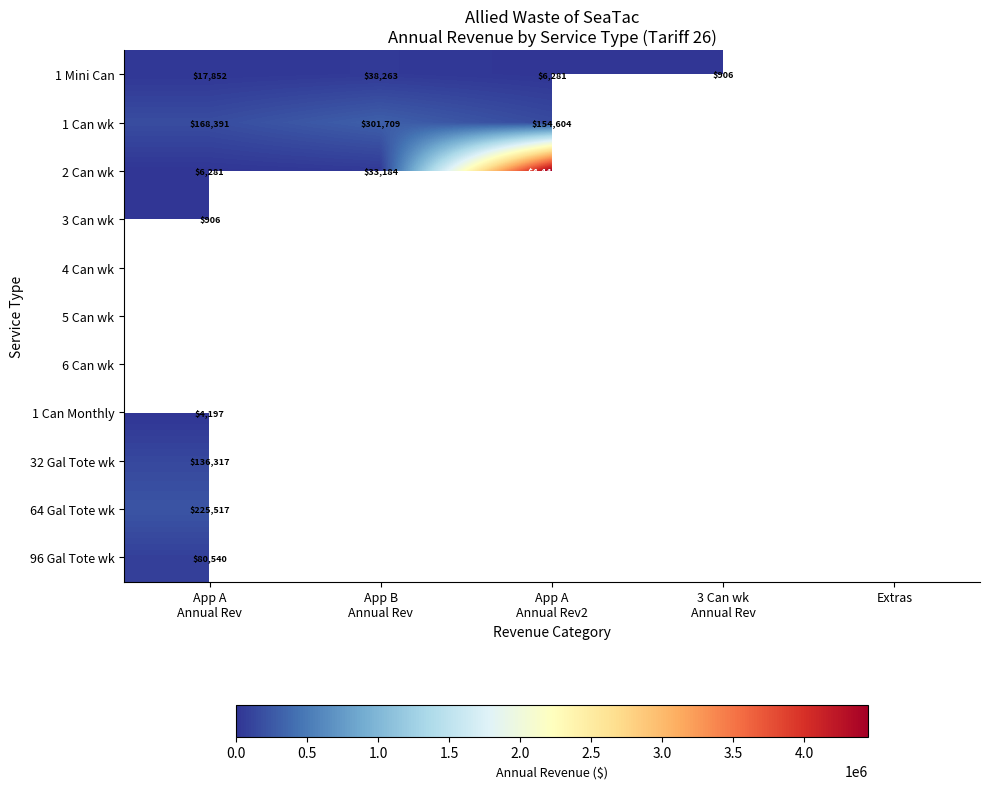

How many values in the 1 Can wk series exceed 301709?

1